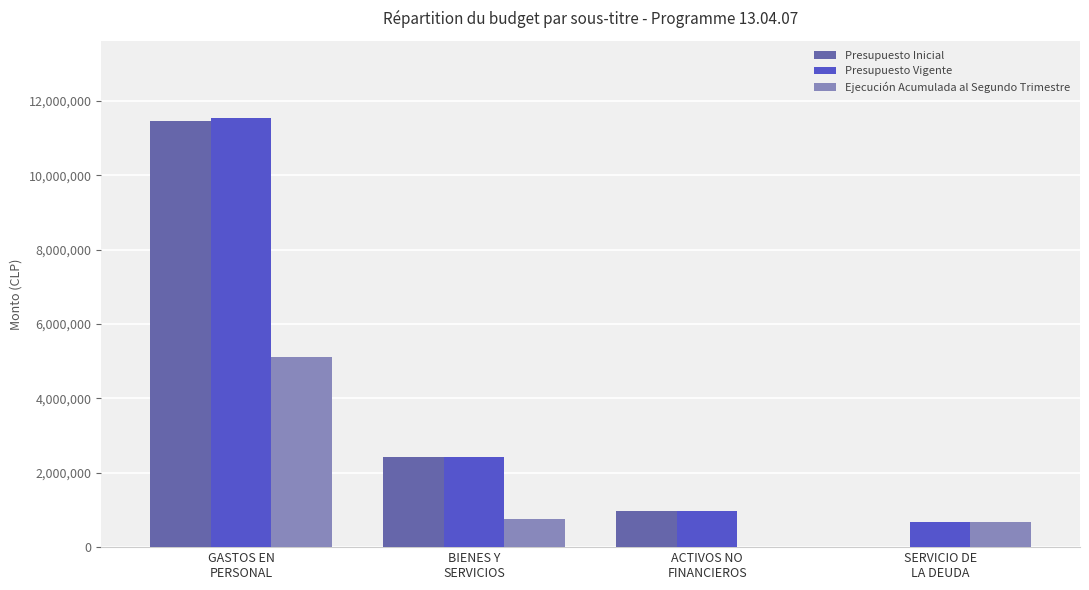

Is the value of Presupuesto Inicial at ACTIVOS NO
FINANCIEROS greater than the value of Presupuesto Vigente at BIENES Y
SERVICIOS?

No